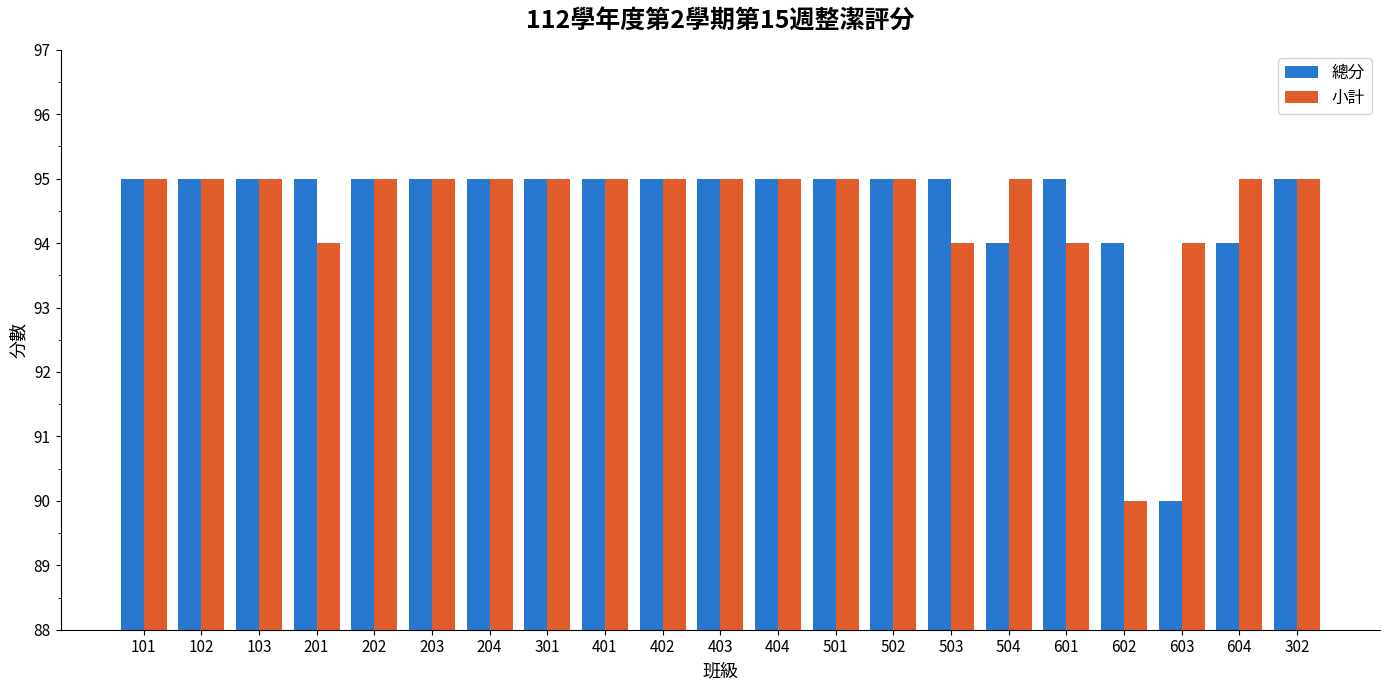

Read the 小計 value at 201.

94